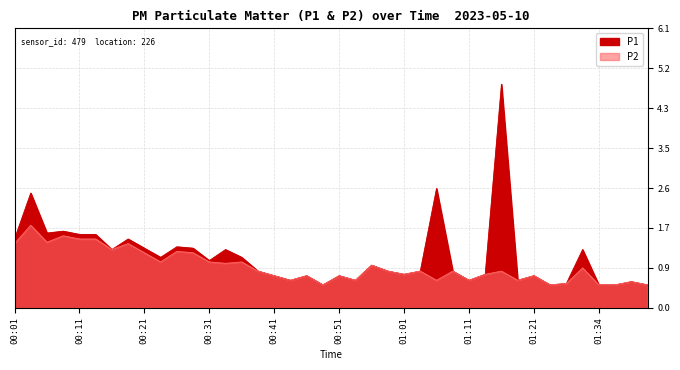

Which series has the largest total across all categories?

P1